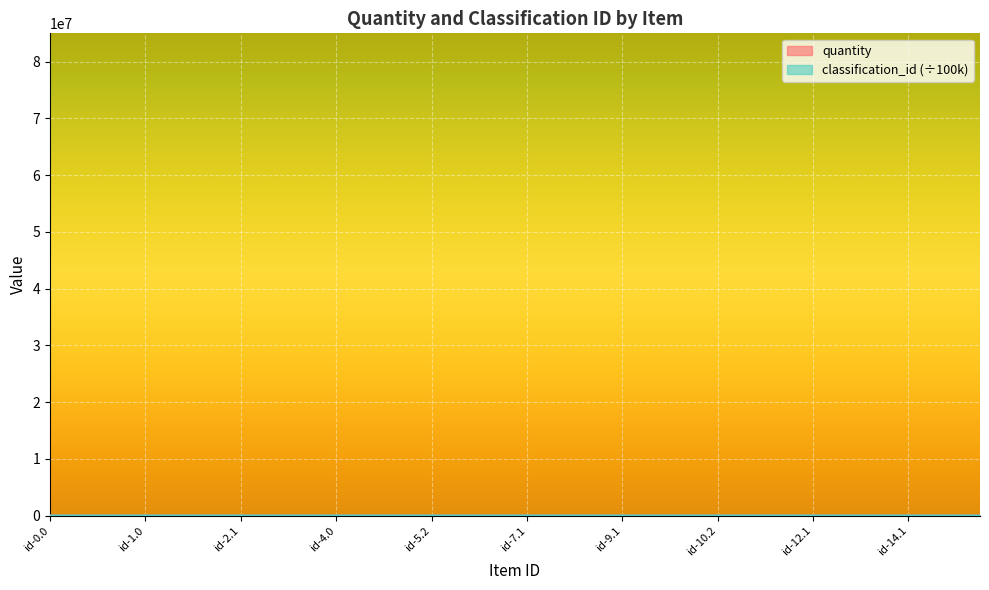

What is the maximum value for quantity?

4000.0